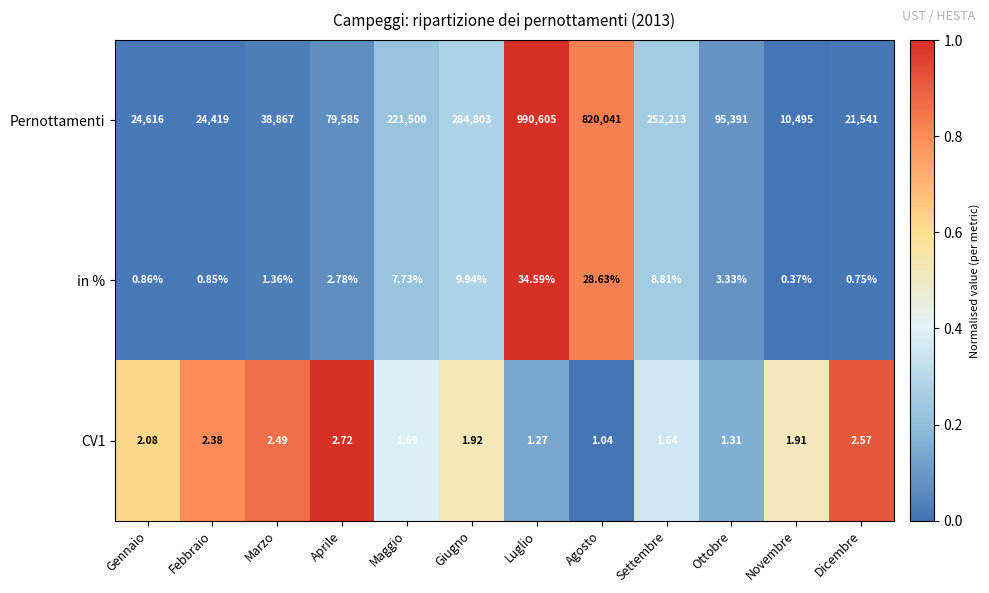

List the labels in order of CV1 value, smallest first.

Agosto, Luglio, Ottobre, Settembre, Maggio, Novembre, Giugno, Gennaio, Febbraio, Marzo, Dicembre, Aprile